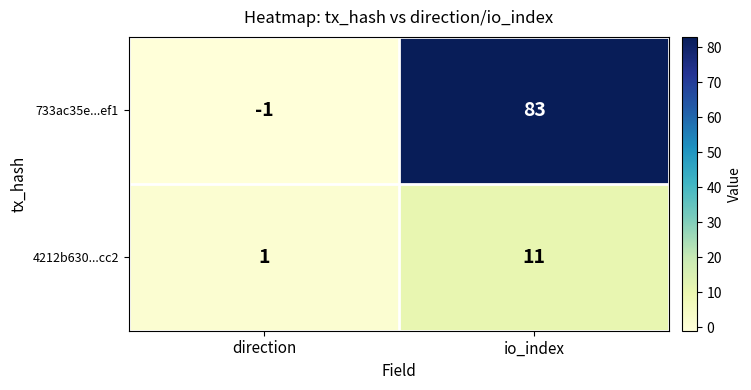

Between direction and io_index, which series saw the biggest shift?

733ac35e...ef1